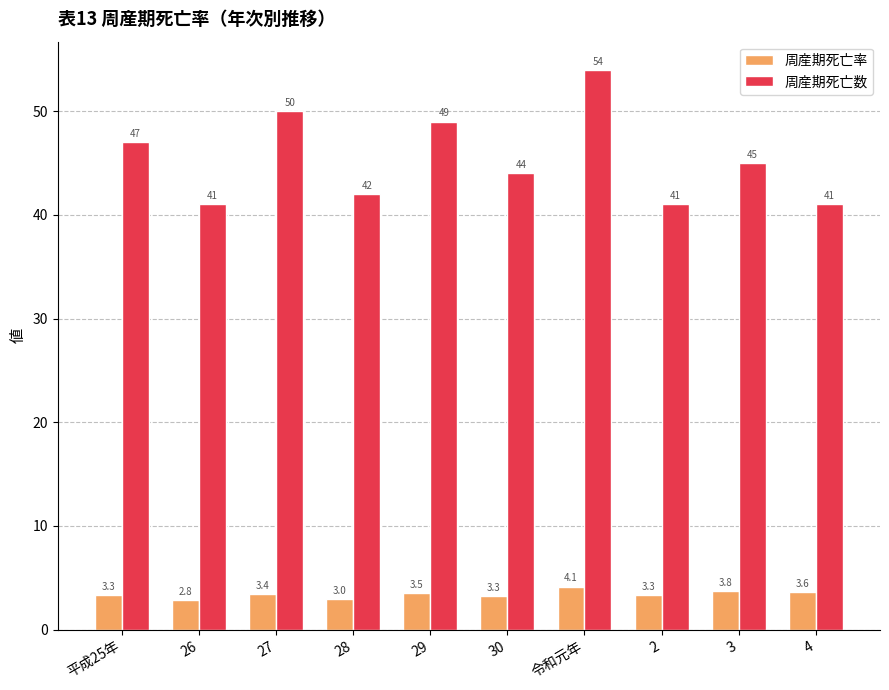

At how many categories does at least one series exceed 52?

1